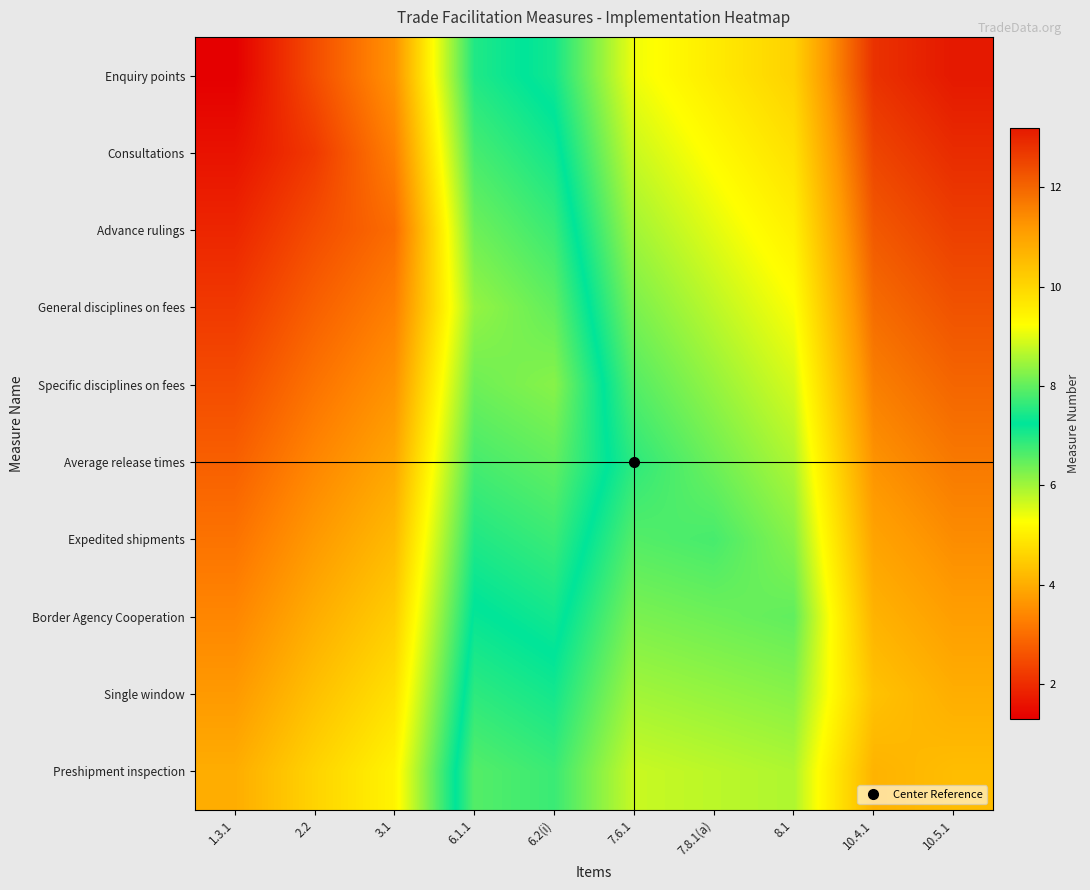

How many series are shown in this chart?

10